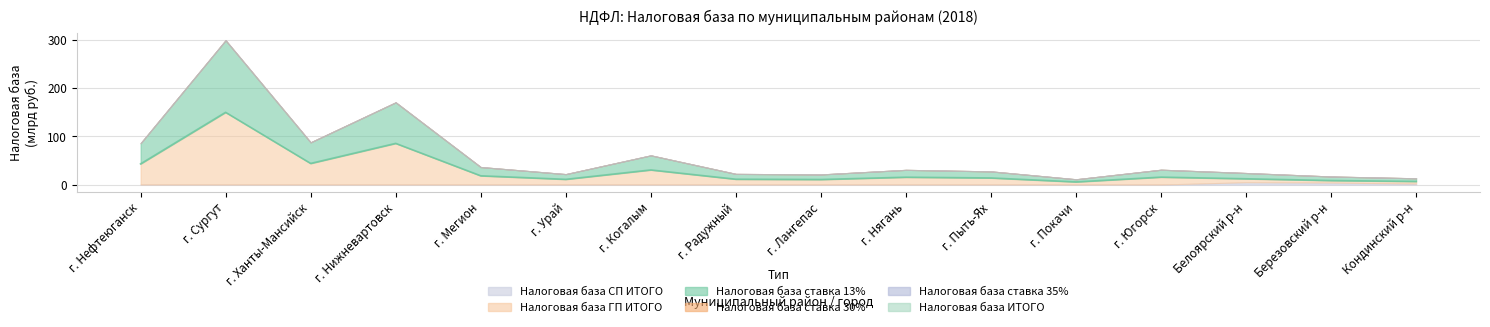

Where is the first local maximum?

г. Сургут